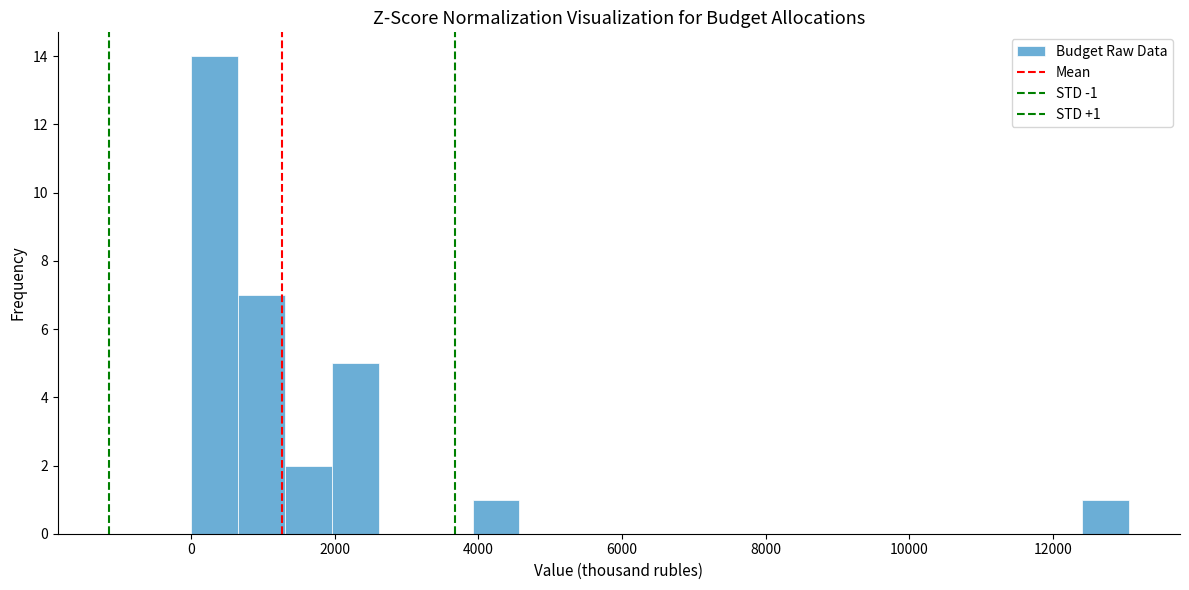

Around what value on the x-axis is the tallest bar? Give the approximate position of its centre, as read against the axis.

400